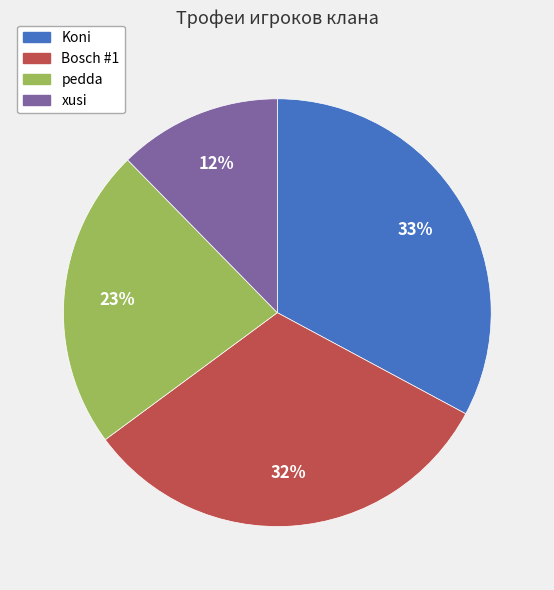

What percentage is the pedda slice, to the nearest percent?

23%